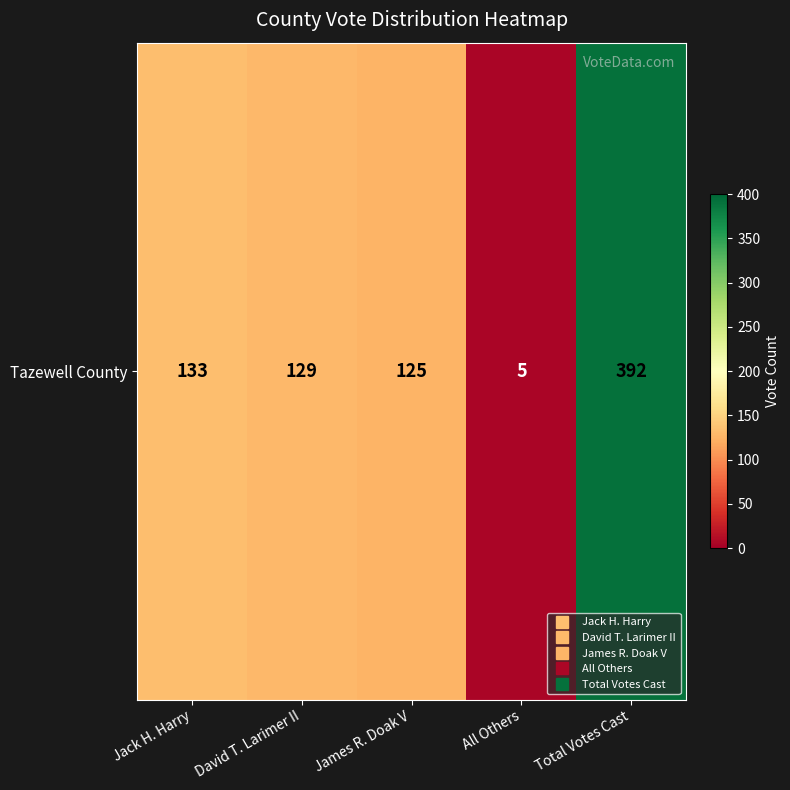

Reading left to right, list all the values displayed in this chart.

Jack H. Harry=133	David T. Larimer II=129	James R. Doak V=125	All Others=5	Total Votes Cast=392